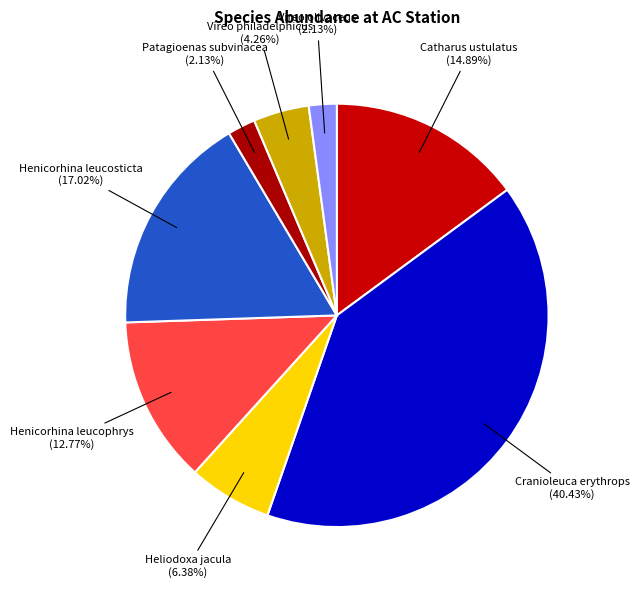

What is the total percentage of Vireo philadelphicus and Patagioenas subvinacea?

6.4%